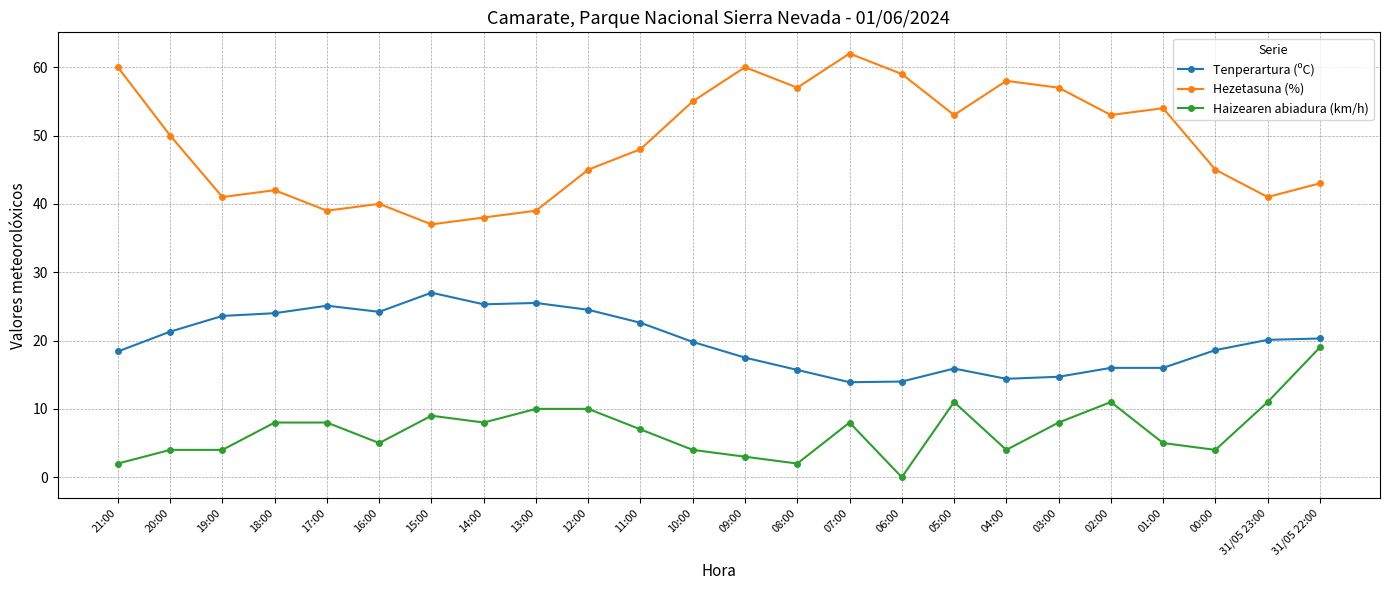

True or false: Haizearen abiadura (km/h) and Tenperartura (ºC) intersect in this chart.

False